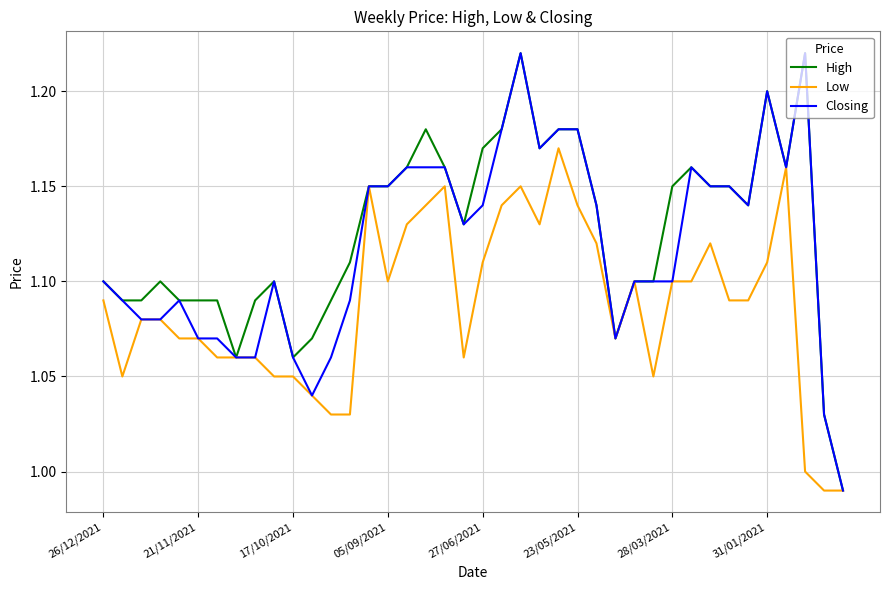

Rank the series by their average value, from lowest to highest.

Low, Closing, High